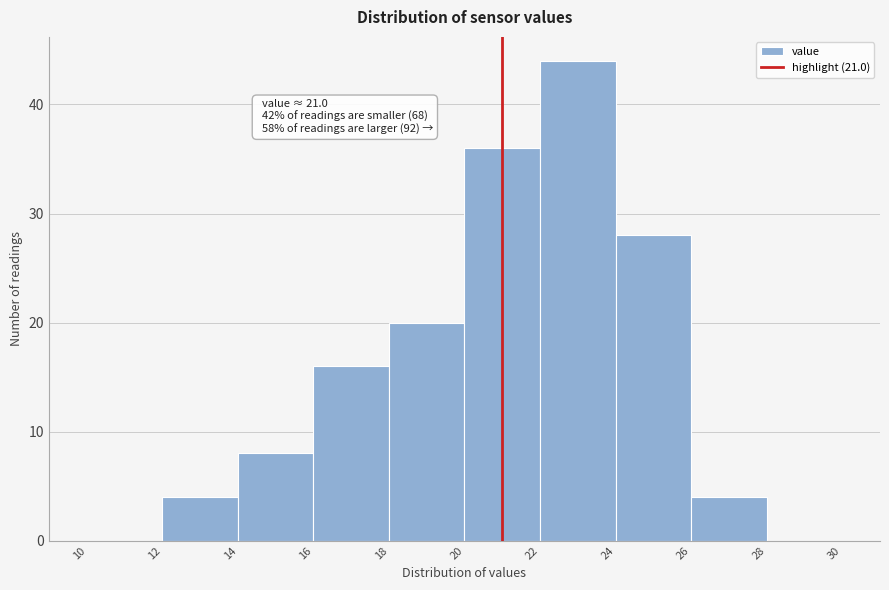

Over which range of the x-axis is the bar tallest?

22 to 24